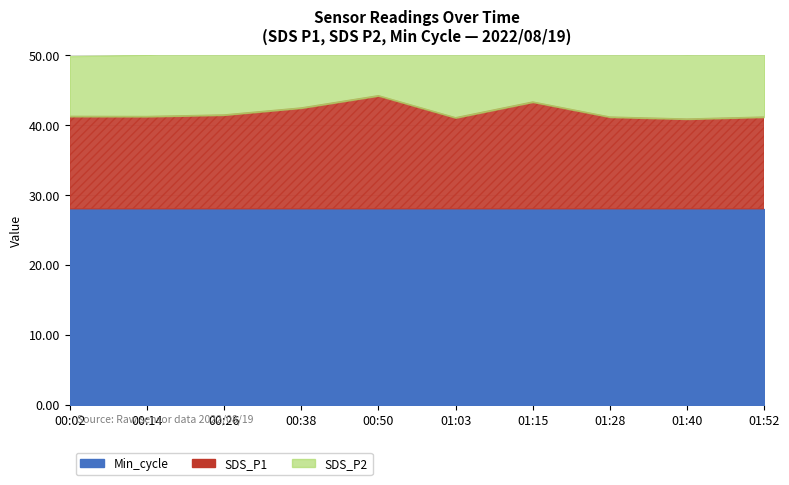

How many lines are shown in the chart?

3